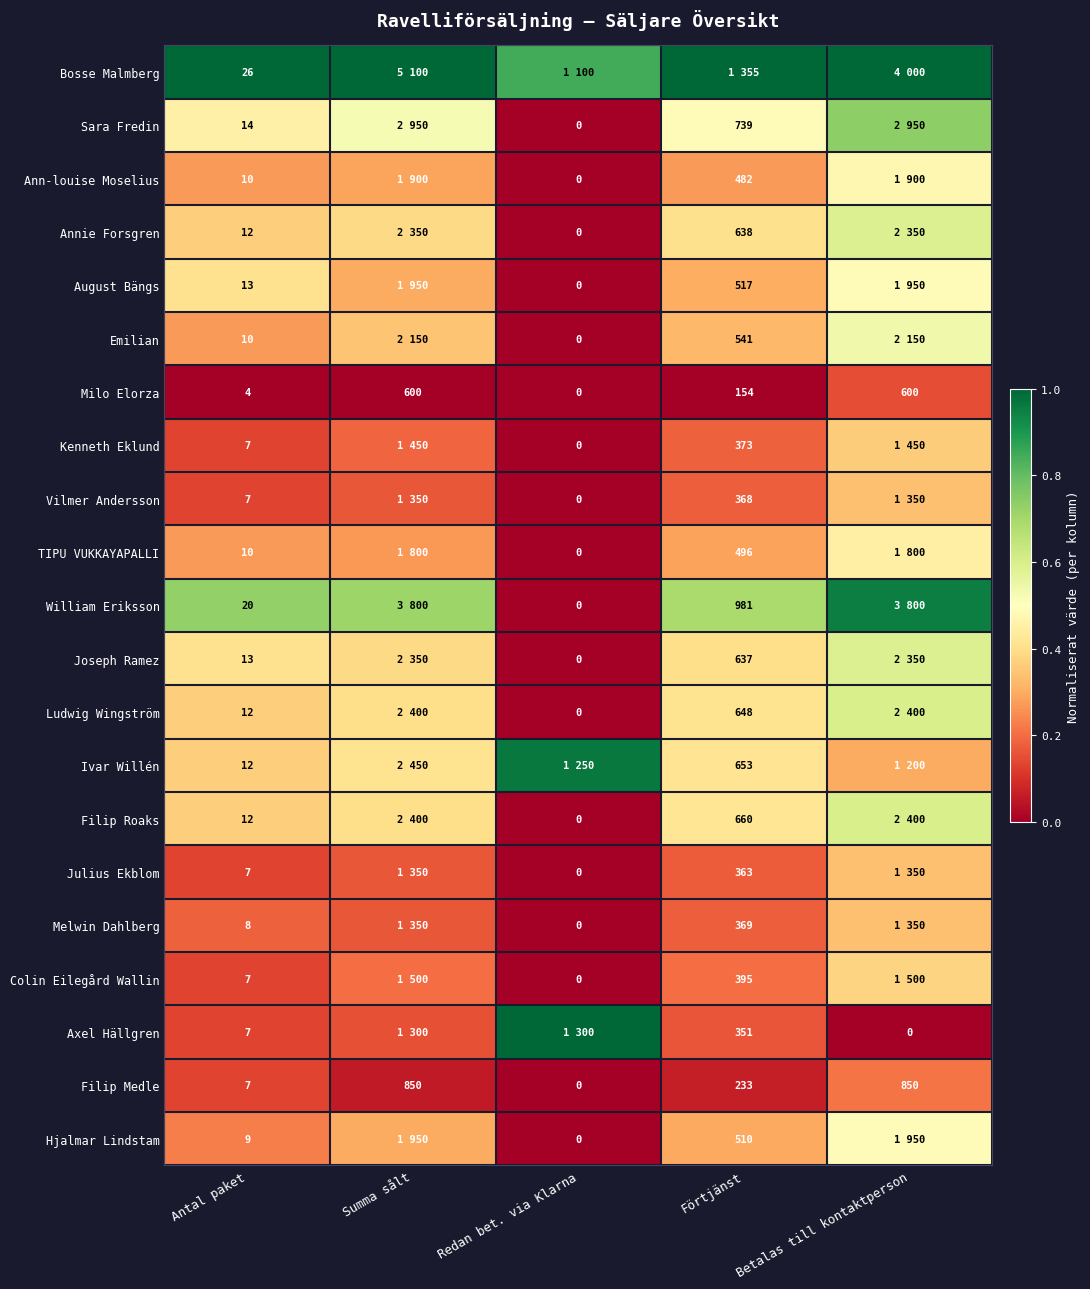

List the labels in order of Joseph Ramez value, largest first.

Betalas till kontaktperson, Antal paket, Förtjänst, Summa sålt, Redan bet. via Klarna